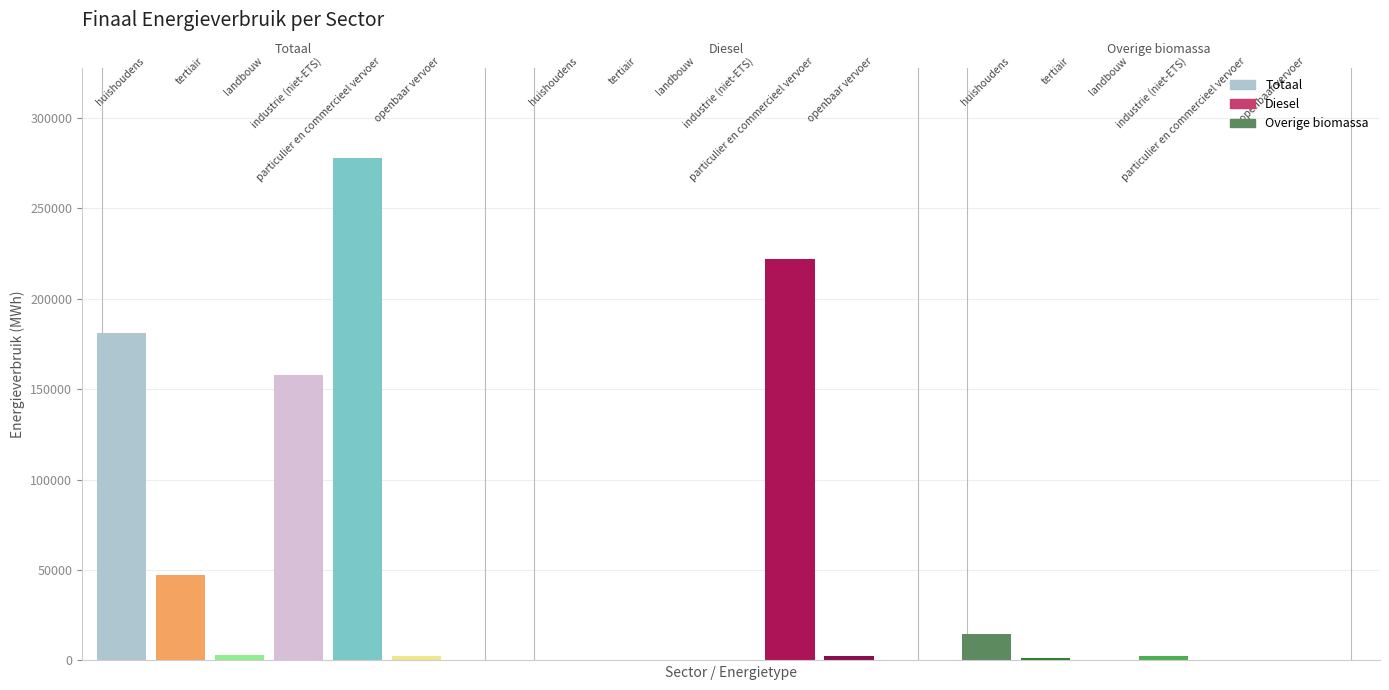

List the series in order of their peak value, highest first.

Totaal (MWh), Diesel (MWh), Overige biomassa (MWh)